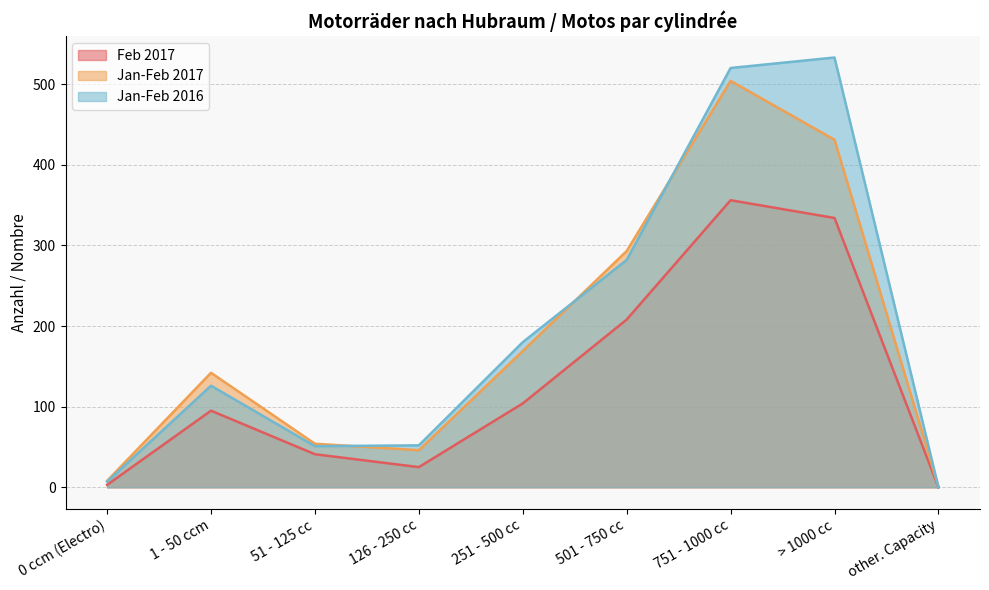

Which category has the highest value in the Jan-Feb 2016 series?

> 1000 cc